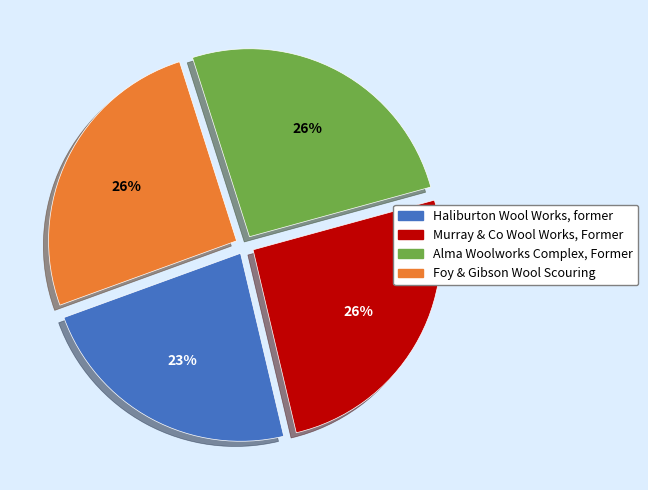

Between Haliburton Wool Works, former and Foy & Gibson Wool Scouring, which is larger?

Foy & Gibson Wool Scouring